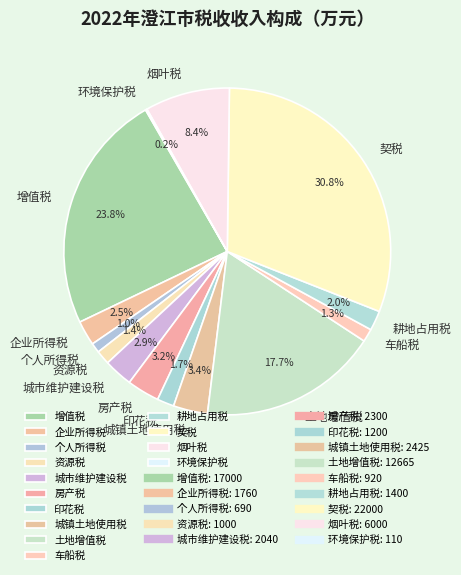

Is there a majority slice in this chart?

No